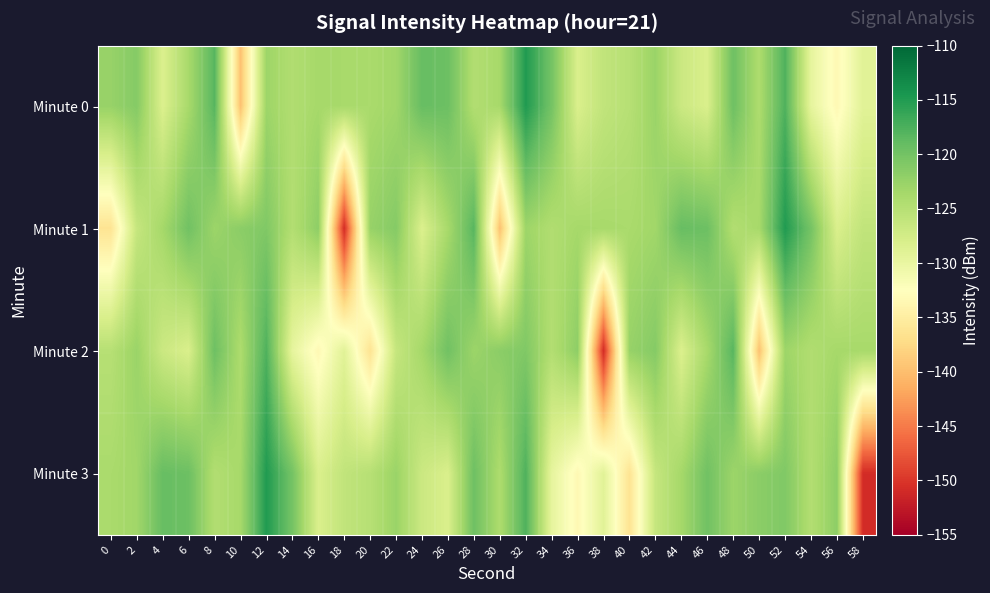

What is the total value across all series at 32?

-476.5